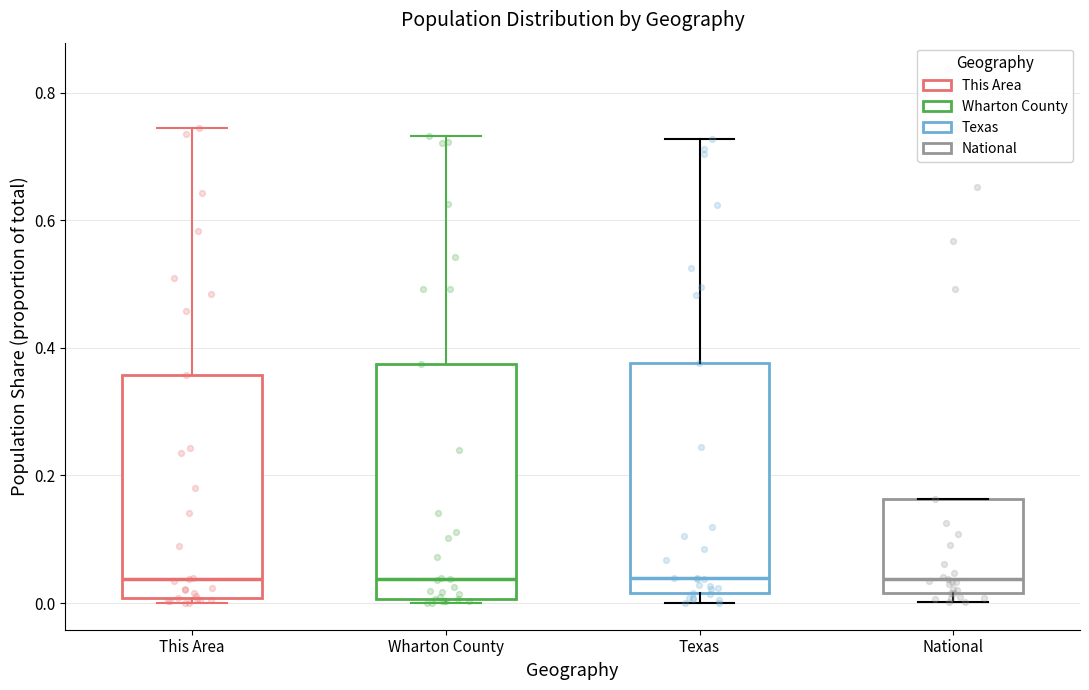

Where is the upper edge of the box for This Area on the y-axis? The values are not printed on the chart, so give them approximately, as read against the axis.

0.36